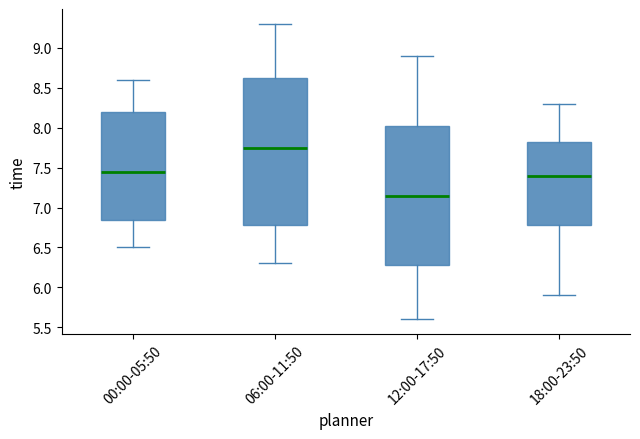

Comparing the boxes themselves (not the whiskers), which one is the tallest?

06:00-11:50